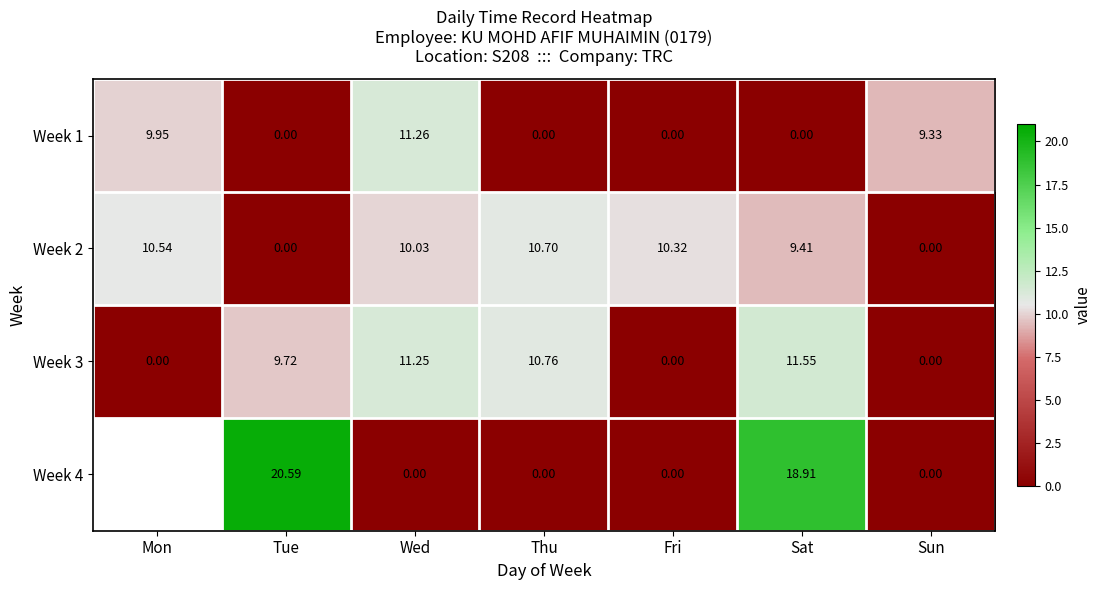

At how many categories does at least one series exceed 1?

7